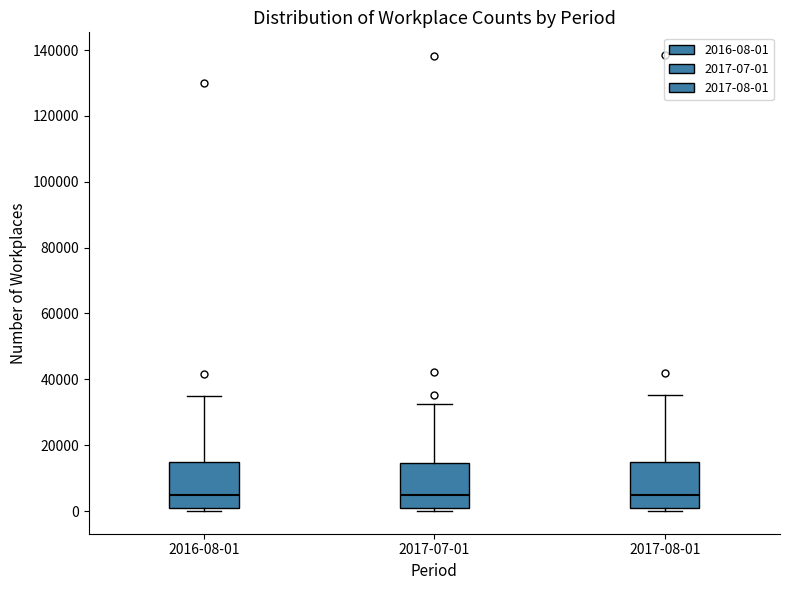

Where does the upper whisker of the box for 2017-08-01 end on the y-axis? The values are not printed on the chart, so give them approximately, as read against the axis.

36000